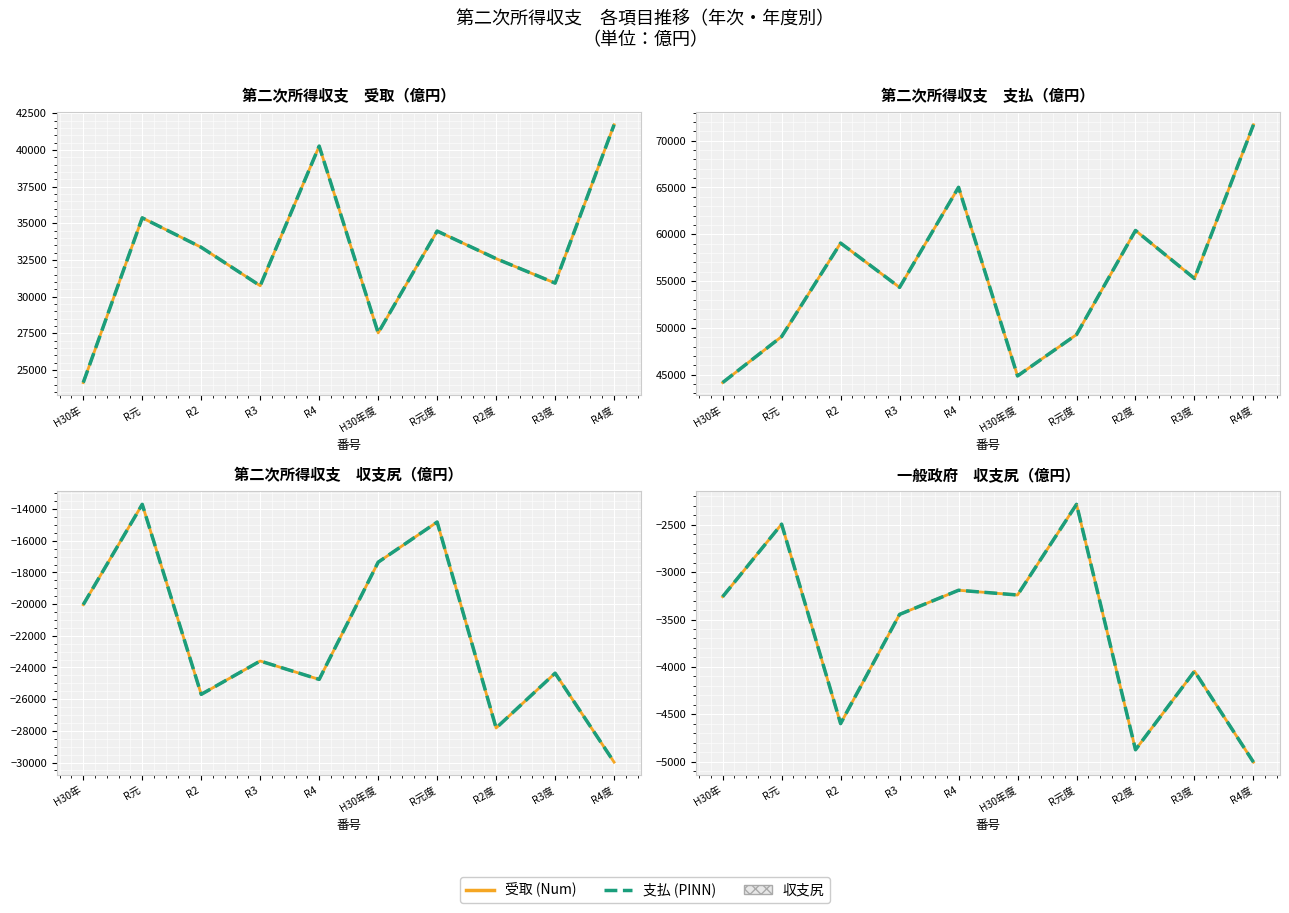

What is the maximum value for Num?

-2284